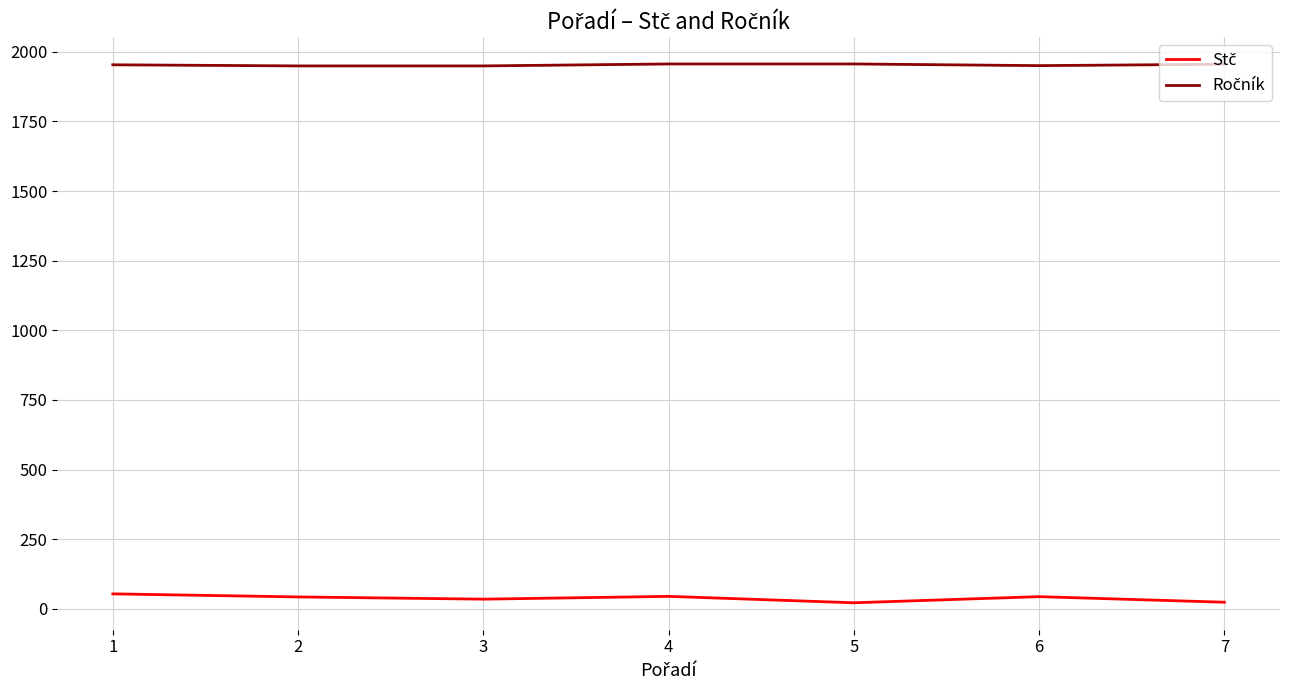

True or false: Ročník and Stč intersect in this chart.

False